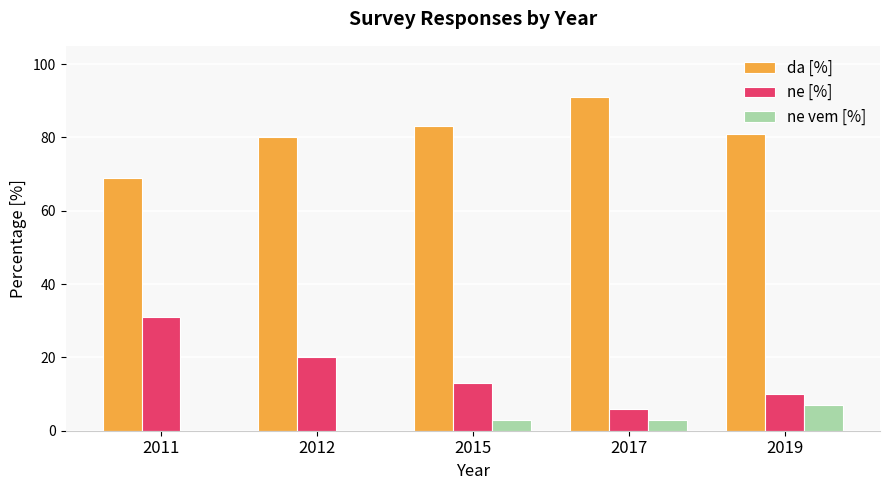

At which category does the chart reach its peak across all series?

2017